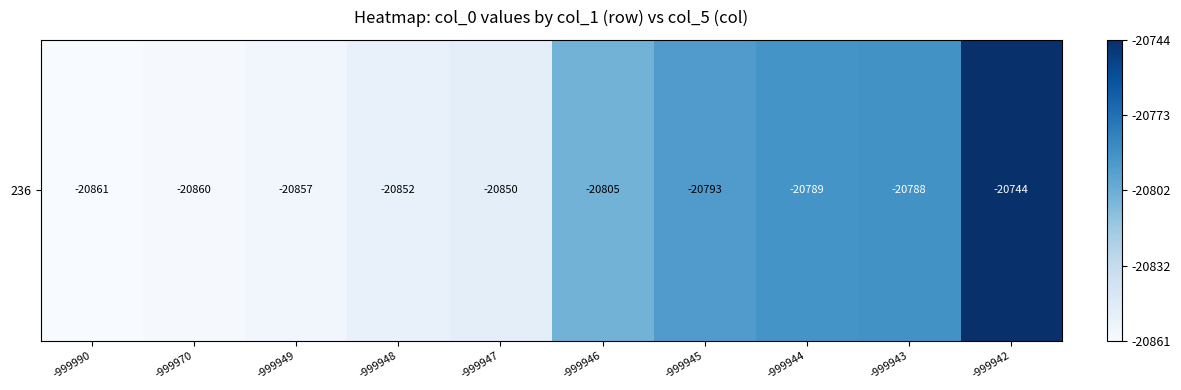

What value does the data have at -999942?

1.0